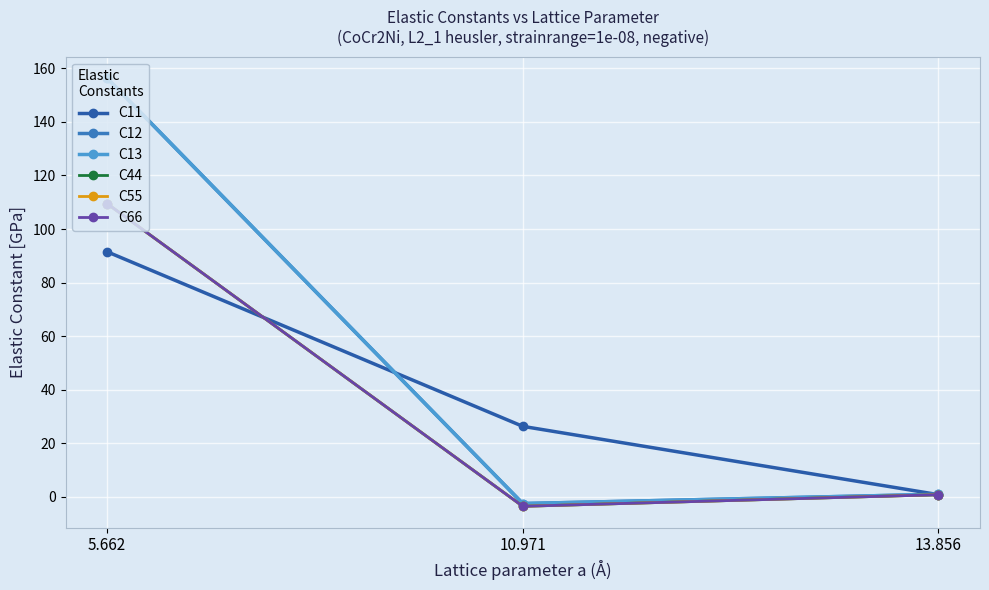

Does the chart have visible grid lines?

Yes